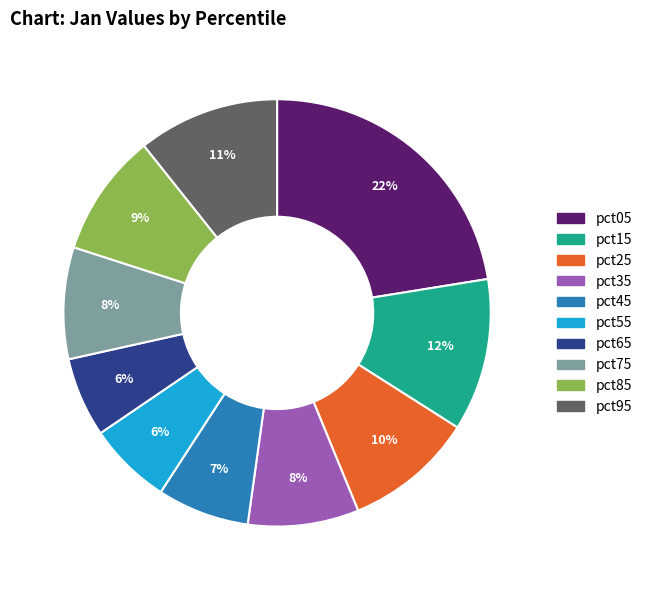

What is the largest slice in the pie chart?

pct05